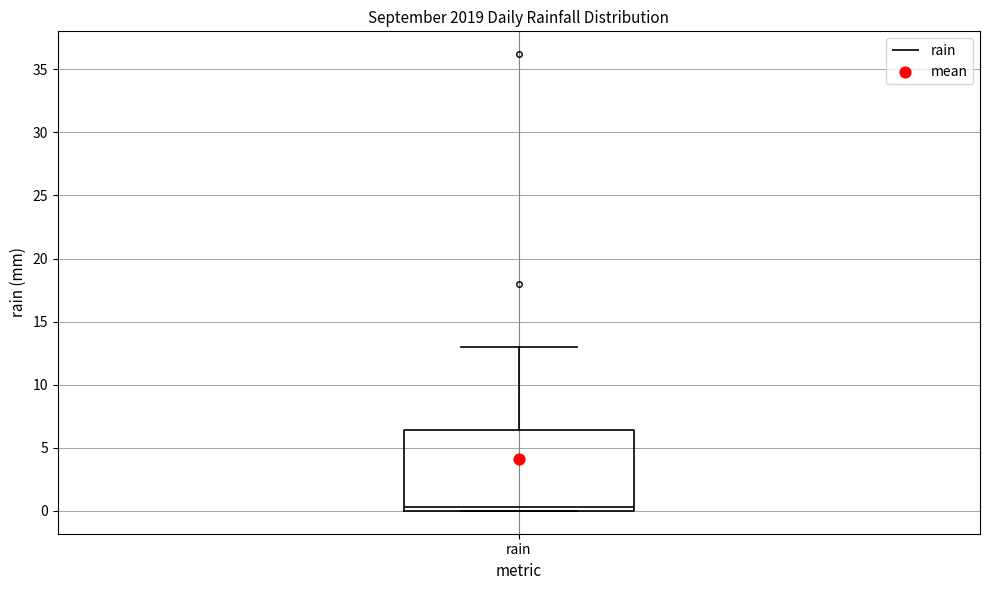

Read this box plot against the y-axis: the position of the median line, the range covered by the box, and the ends of both whiskers. The values are not printed on the chart, so give them approximately, as read against the axis.

median 0.5, box 0.0 to 6.5, whiskers 0.0 to 13.0